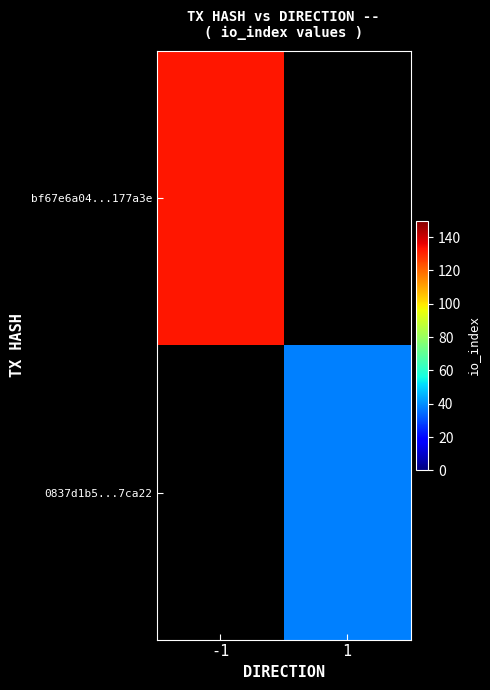

At how many categories does at least one series exceed 86?

1